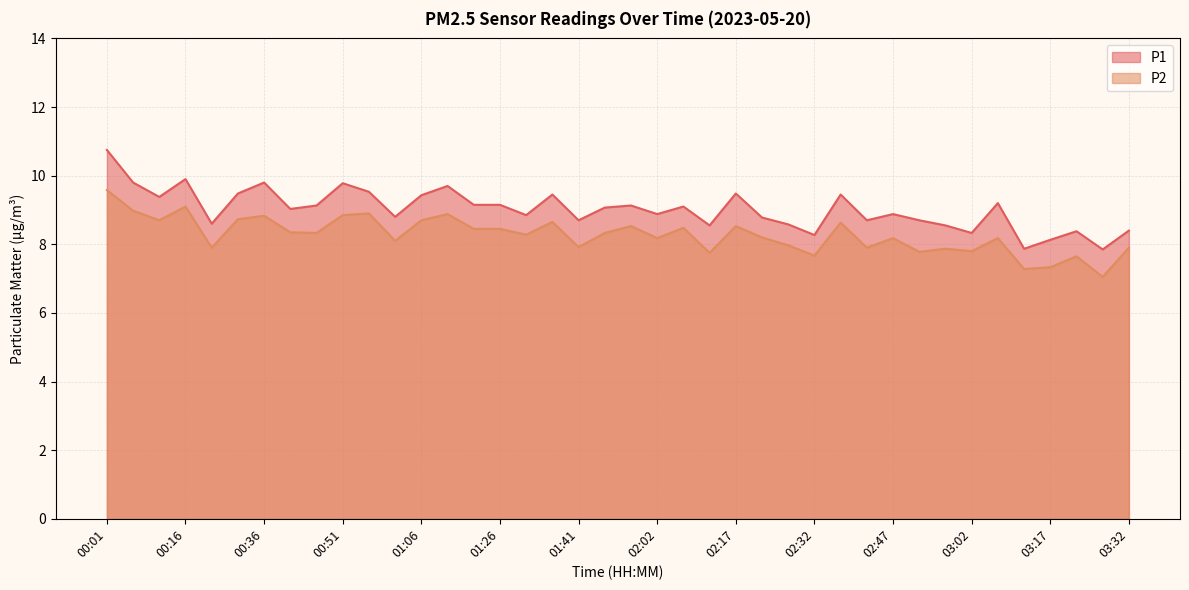

What is the difference between the maximum and second lowest values in the P2 series?

2.3